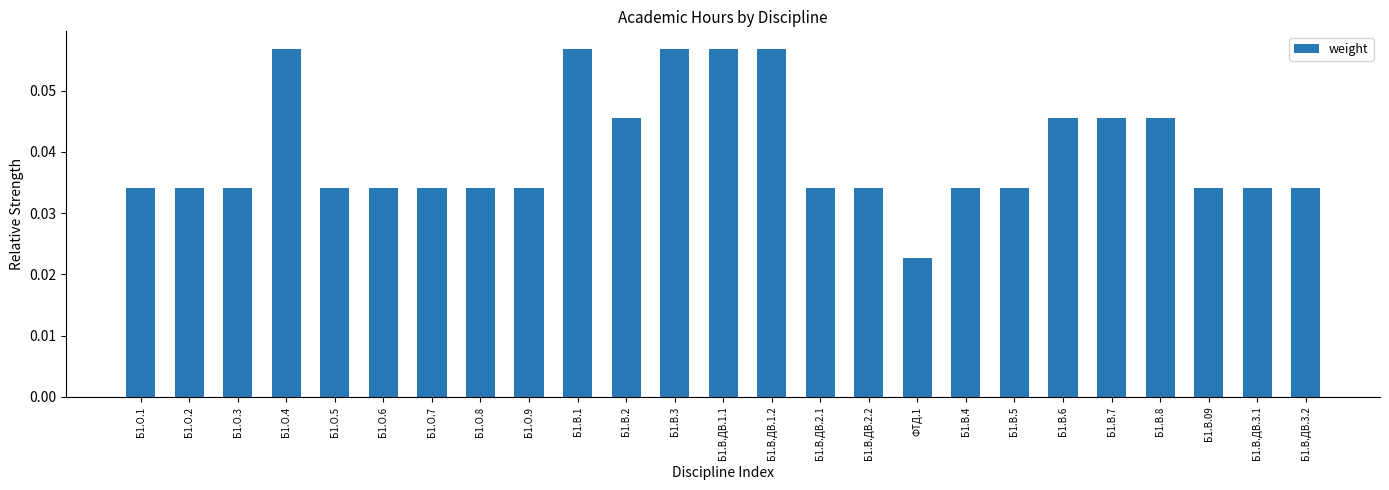

Is it true that the value at Б1.В.6 is 0.1?

False